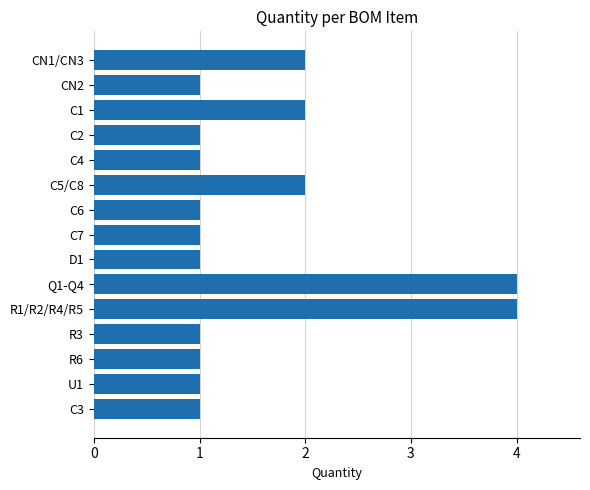

Approximately how many times larger is the value at R1/R2/R4/R5 compared to R3?

4.0